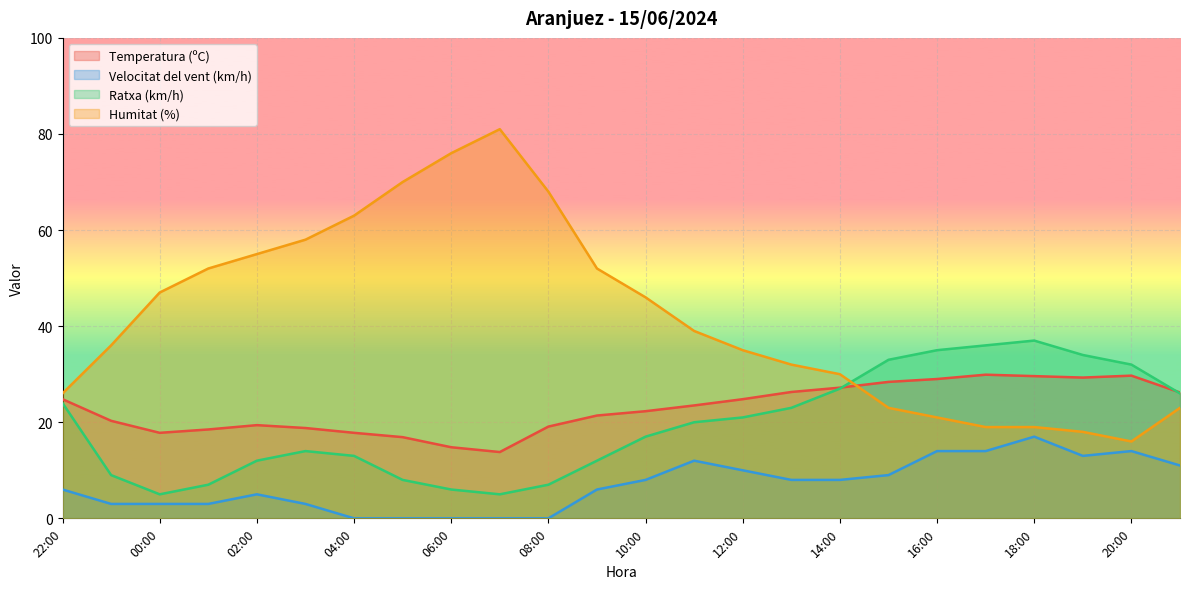

True or false: Humitat (%) and Velocitat del vent (km/h) intersect in this chart.

False